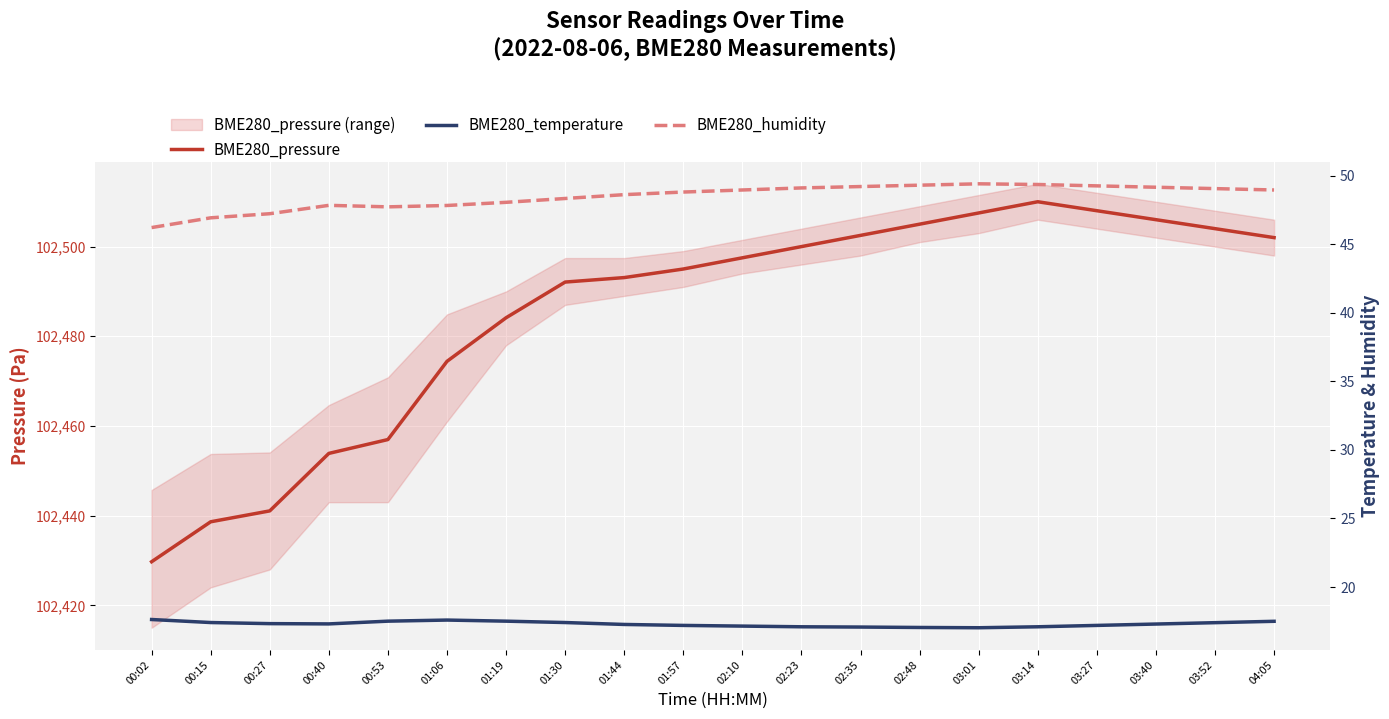

What is the sum of the BME280_pressure values at 02:10 and 03:14?

205007.5